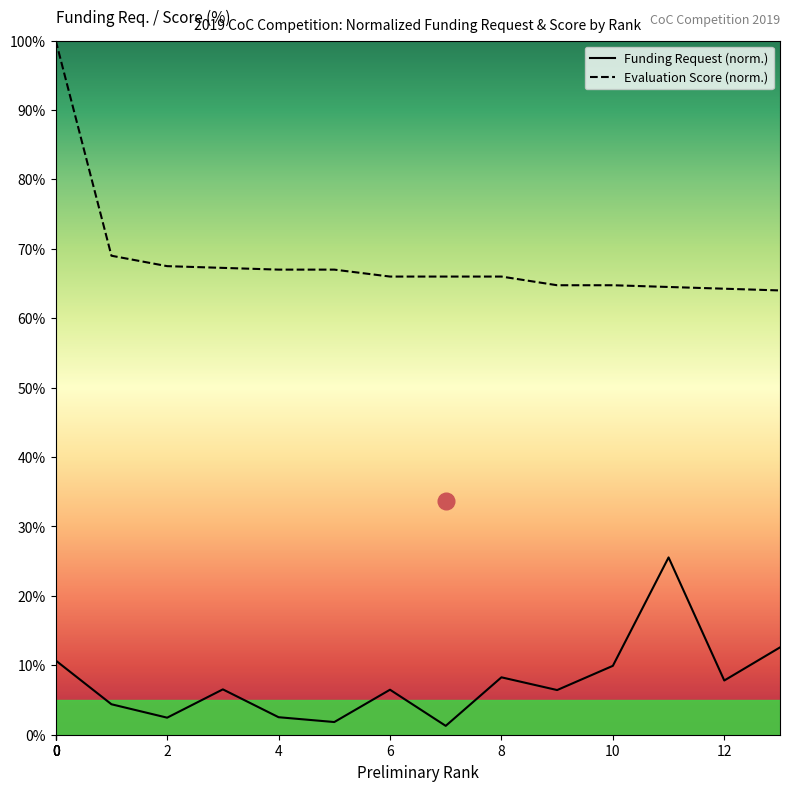

At which label does Funding Request reach its minimum?

7